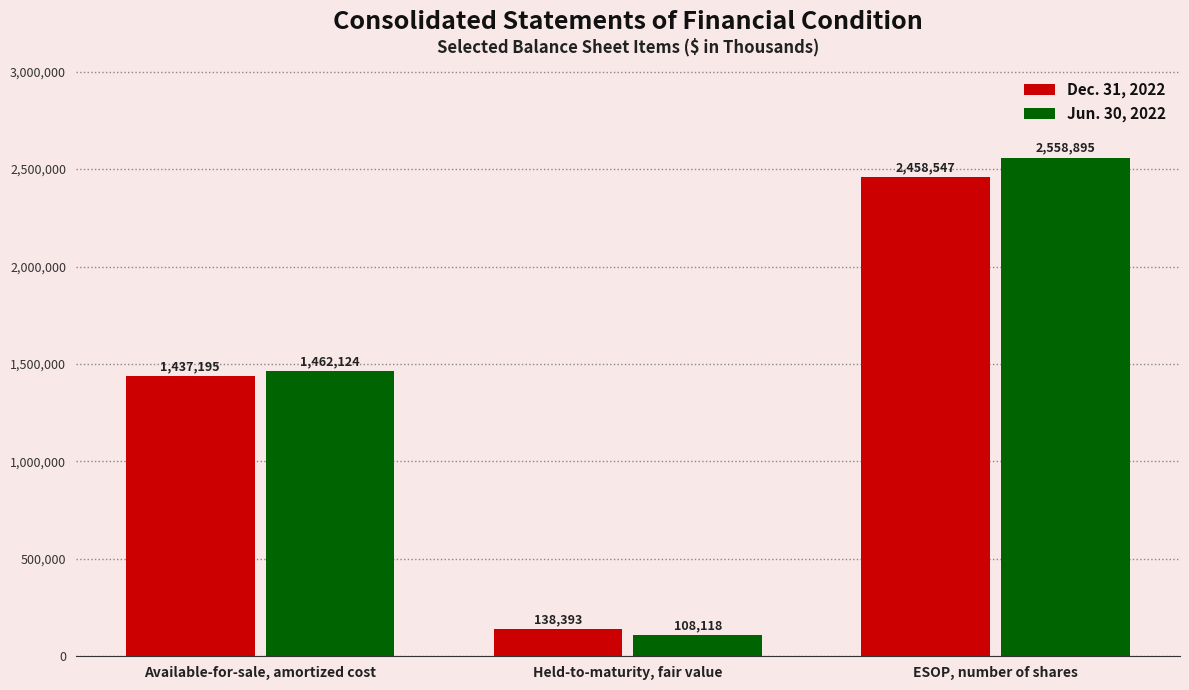

Does the chart contain any negative values?

No